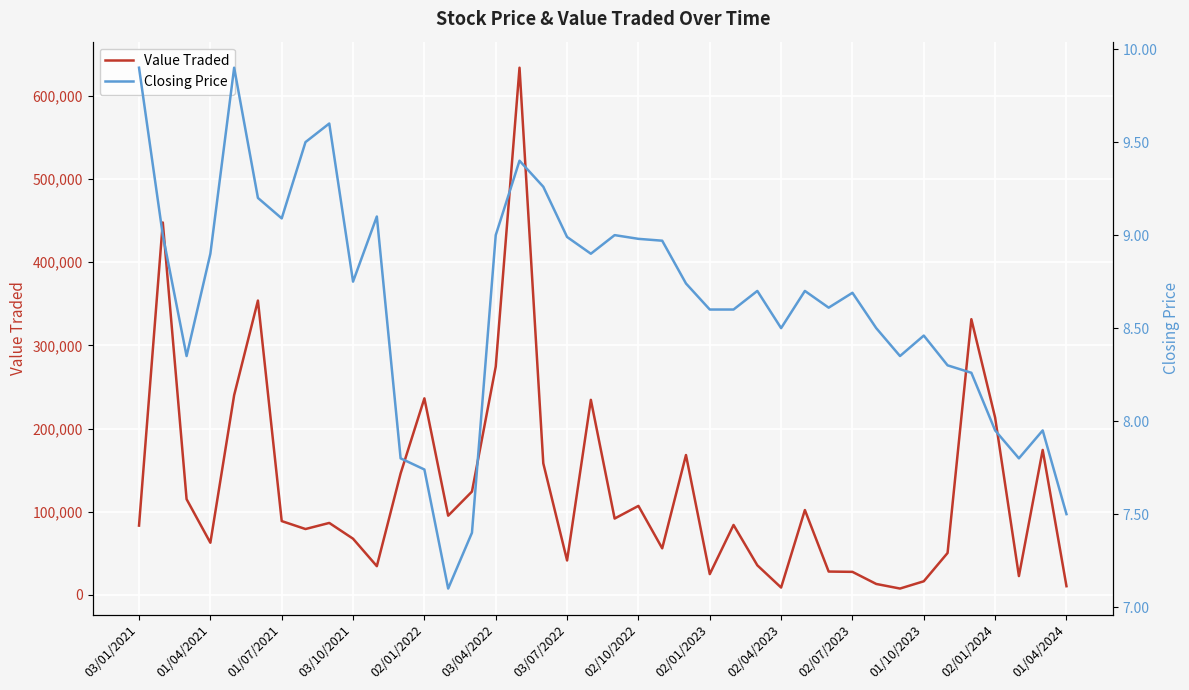

List the series in order of their peak value, highest first.

Value Traded, Closing Price